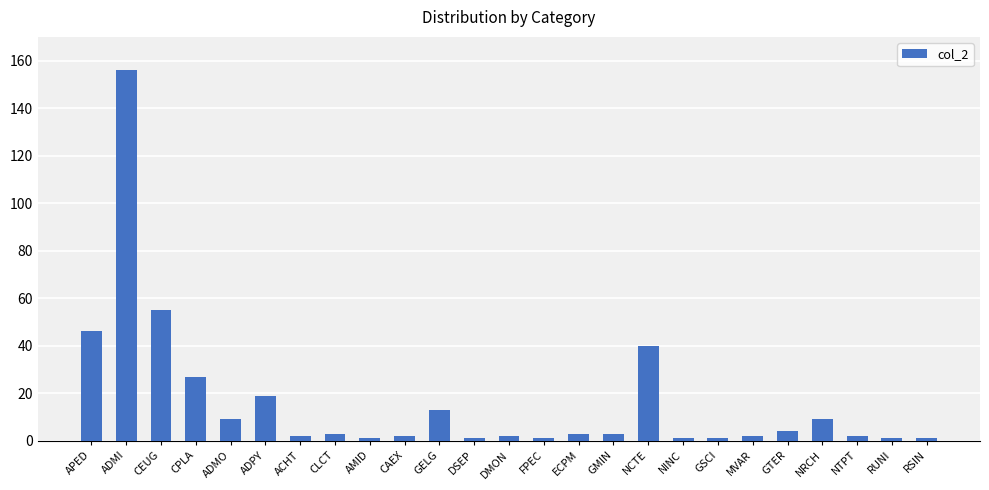

Where does the data first go above 3?

APED